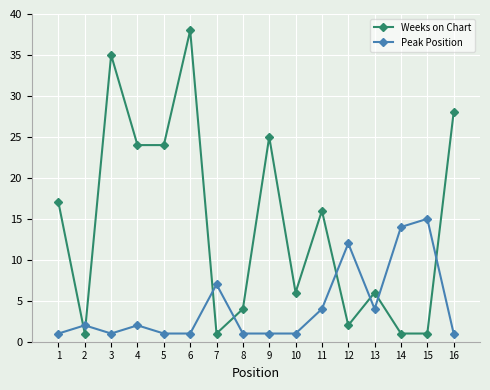

List the series in order of their peak value, highest first.

Weeks on Chart, Peak Position